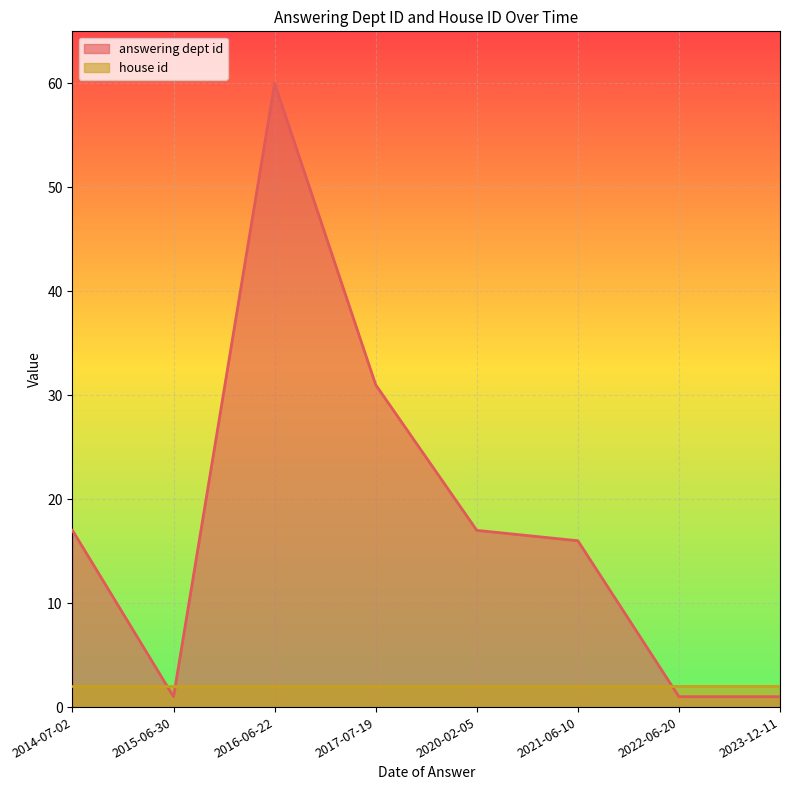

What is the difference between the maximum and minimum values?

59